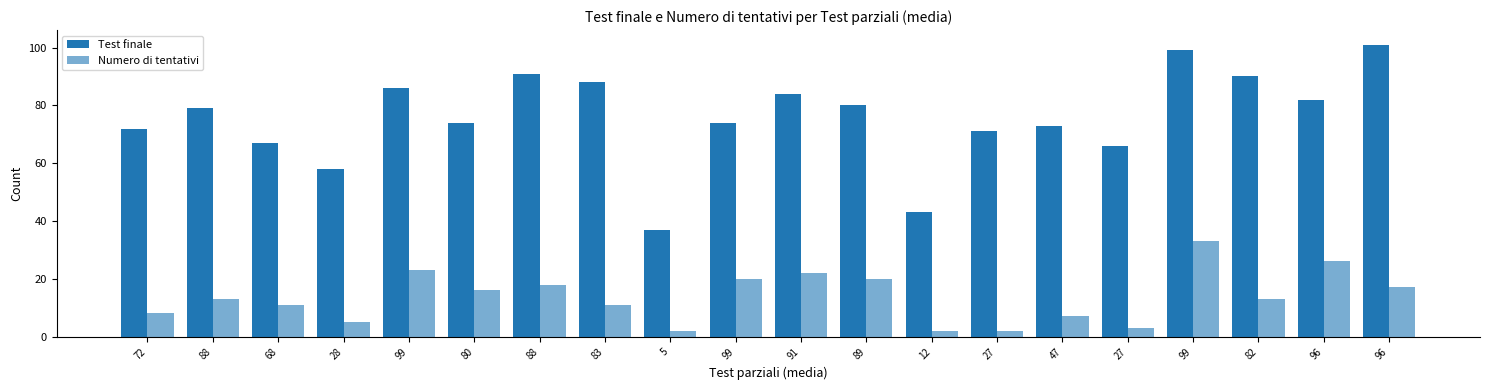

Between 28 and 80, which series saw the biggest shift?

Test finale